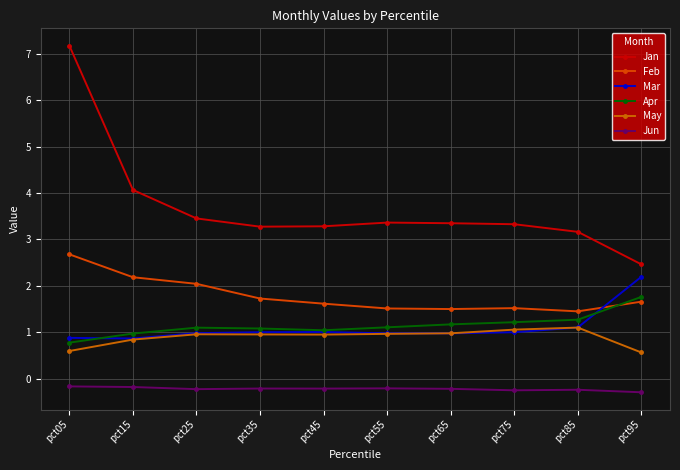

Is this an area chart (filled region under the line)?

No